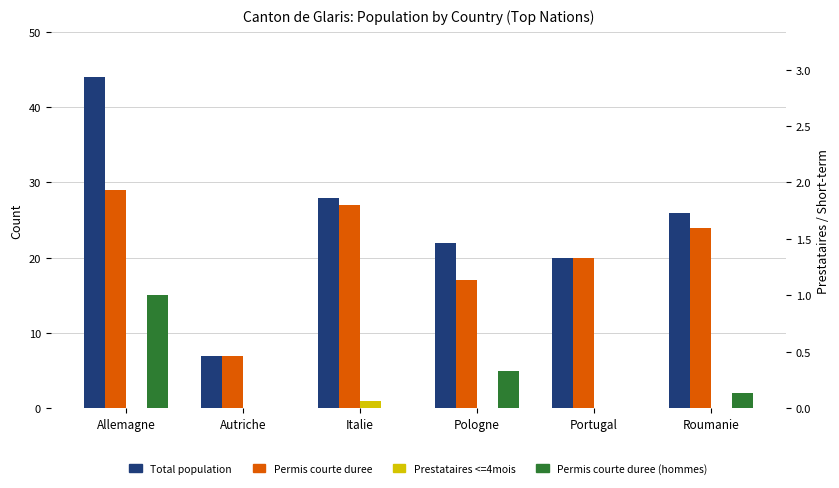

Does the chart contain any negative values?

No